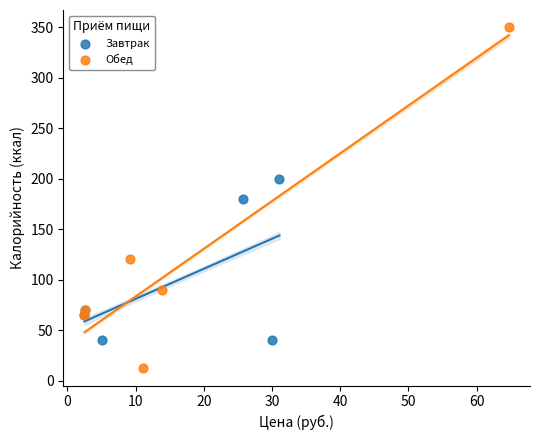

Which series reaches the minimum Y coordinate?

Обед